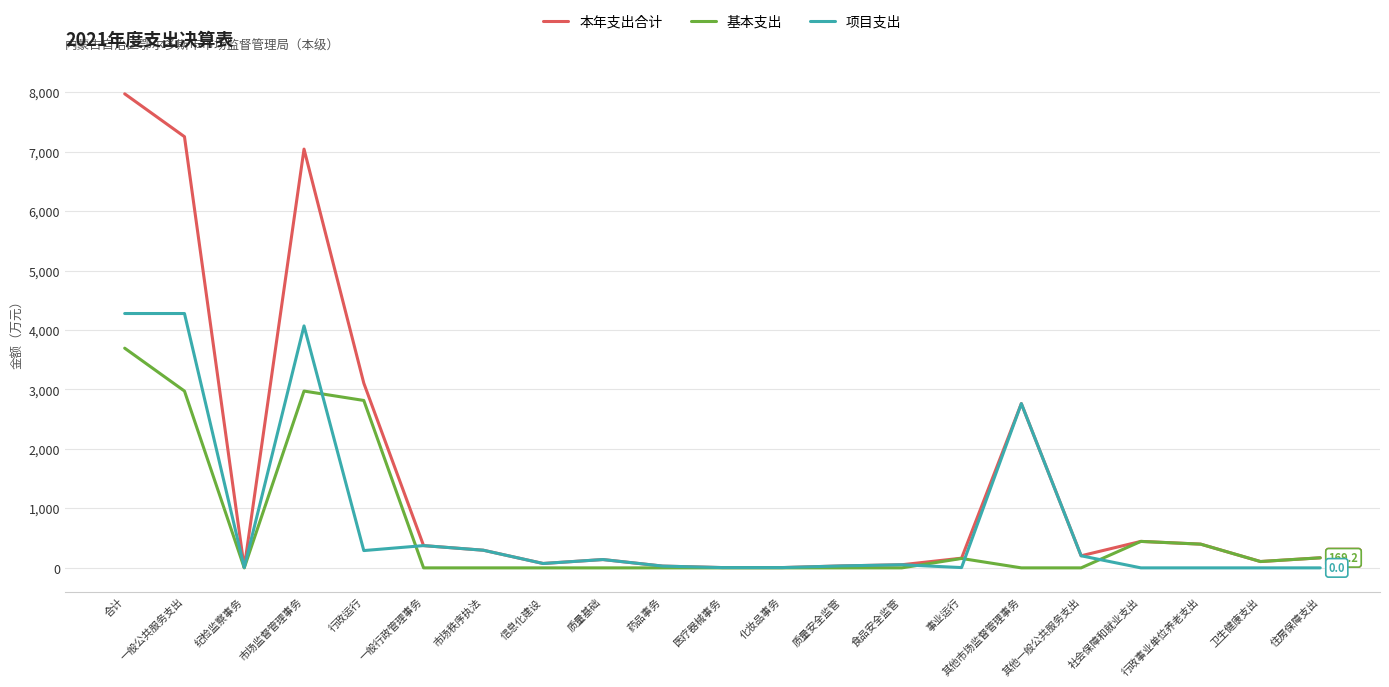

Where does the 项目支出 series first go above 52?

合计